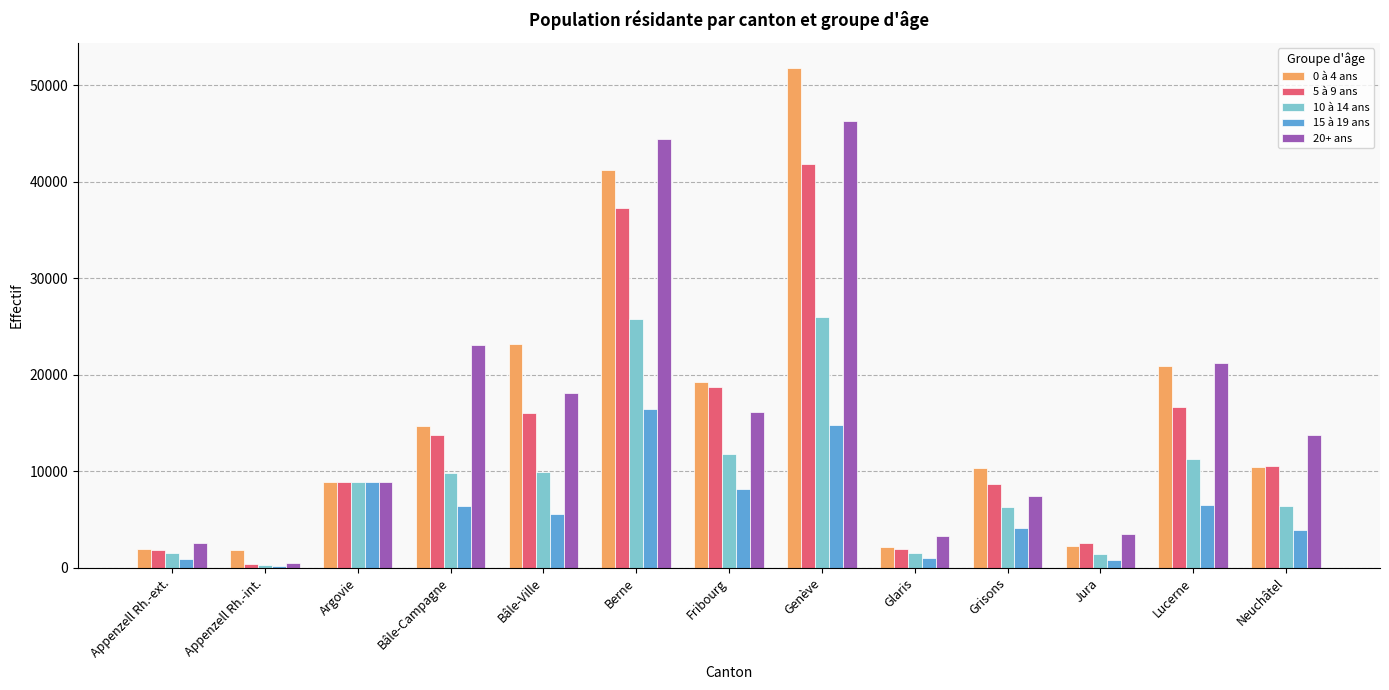

At which category is the sum across all series the highest?

Genève